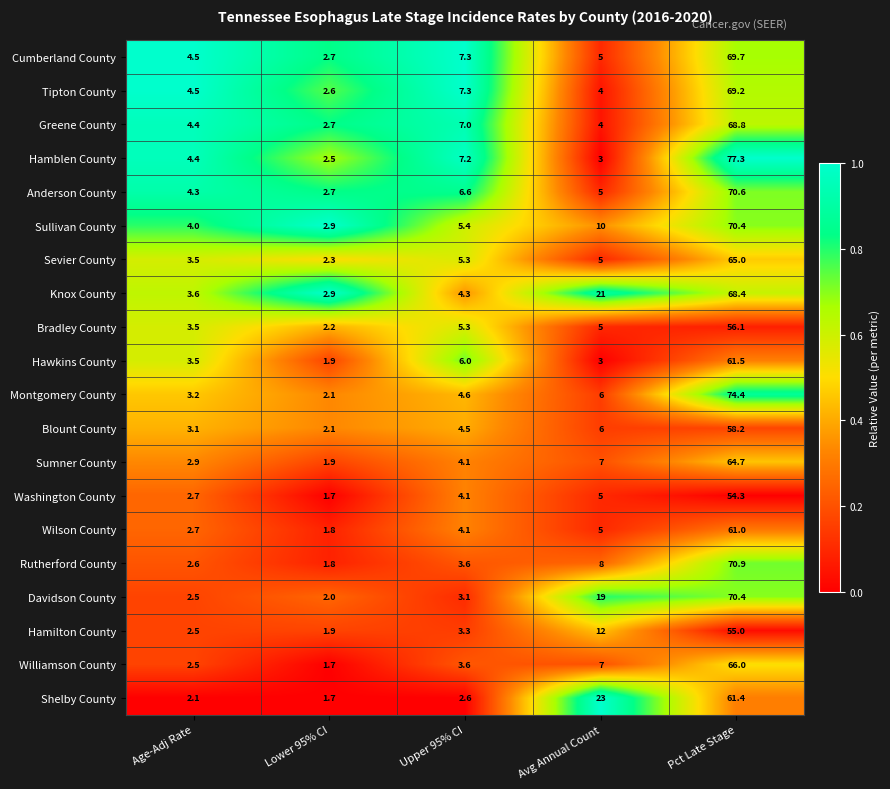

Which series has the widest spread of values?

Hamblen County